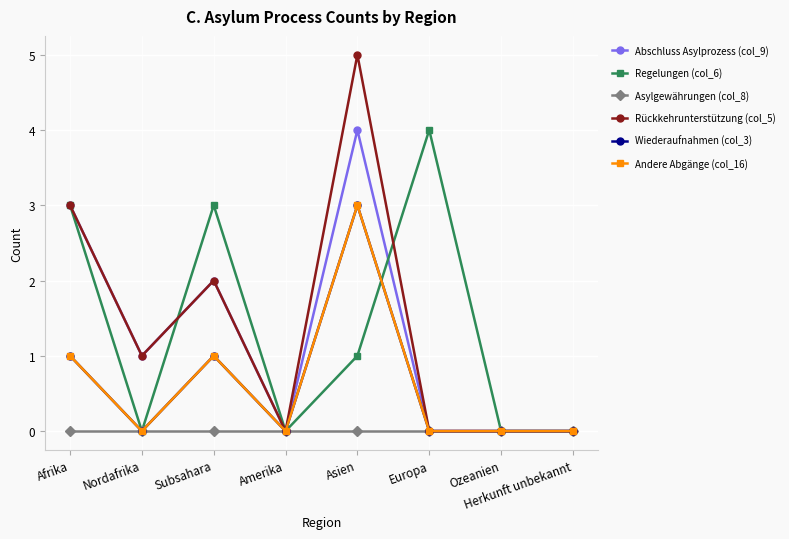

Is this an area chart (filled region under the line)?

No